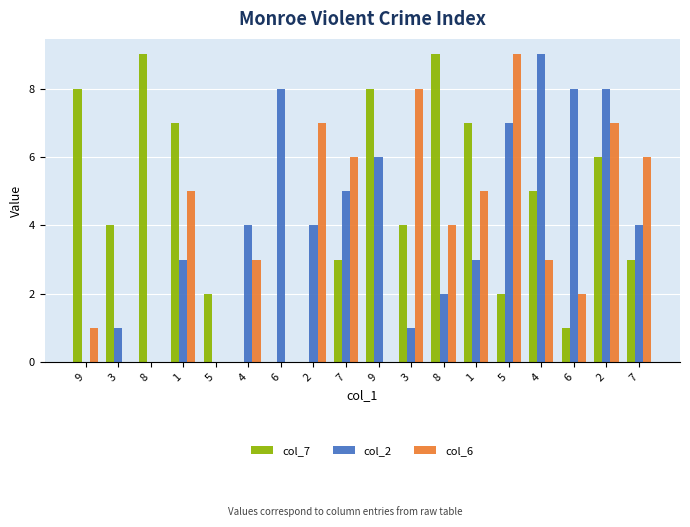

At 3, list the series in order from smallest to largest.

col_6, col_2, col_7